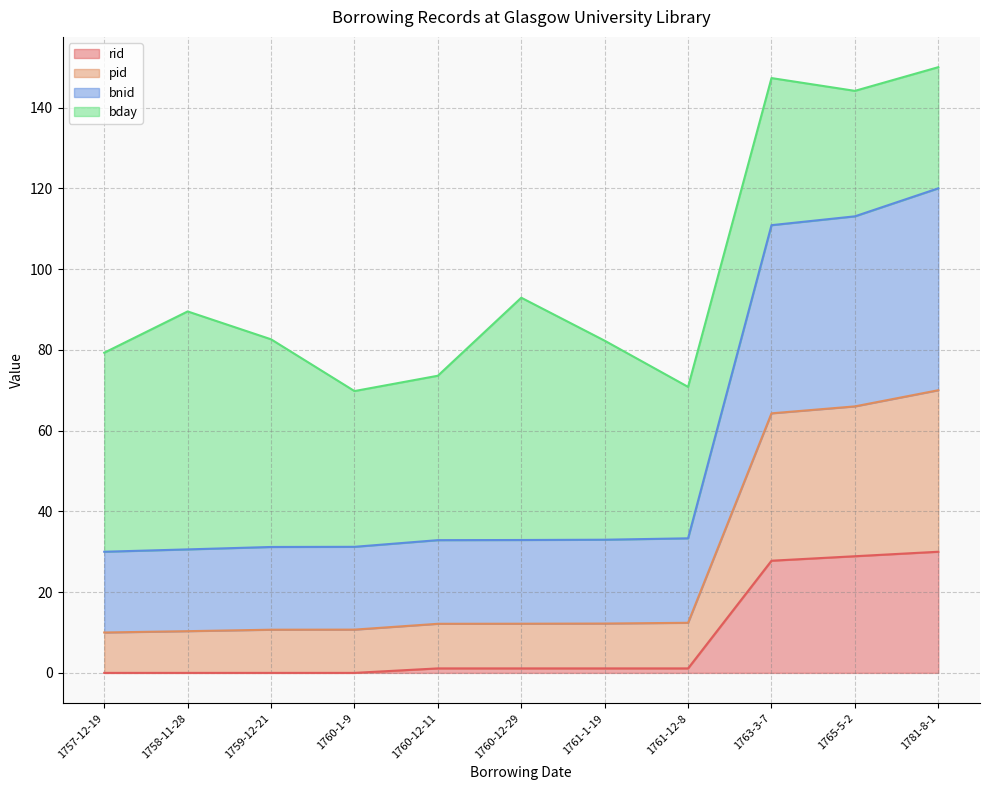

True or false: bnid and pid intersect in this chart.

False